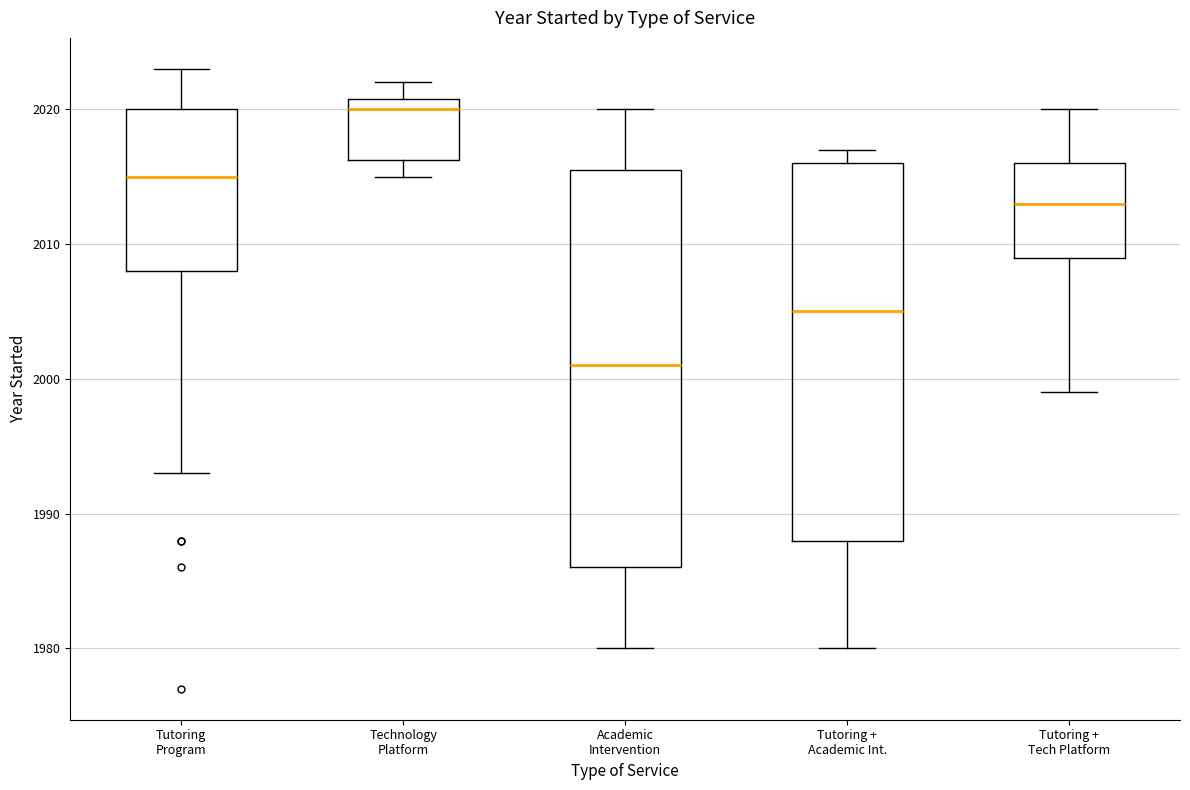

Reading left to right, read every box against the y-axis: the position of its median line, the range the box covers, and the ends of its whiskers. The values are not printed on the chart, so give them approximately, as read against the axis.

Tutoring Program: median 2015, box 2008 to 2020, whiskers 1993 to 2023
Technology Platform: median 2020, box 2016 to 2021, whiskers 2015 to 2022
Academic Intervention: median 2001, box 1986 to 2016, whiskers 1980 to 2020
Tutoring + Academic Int.: median 2005, box 1988 to 2016, whiskers 1980 to 2017
Tutoring + Tech Platform: median 2013, box 2009 to 2016, whiskers 1999 to 2020